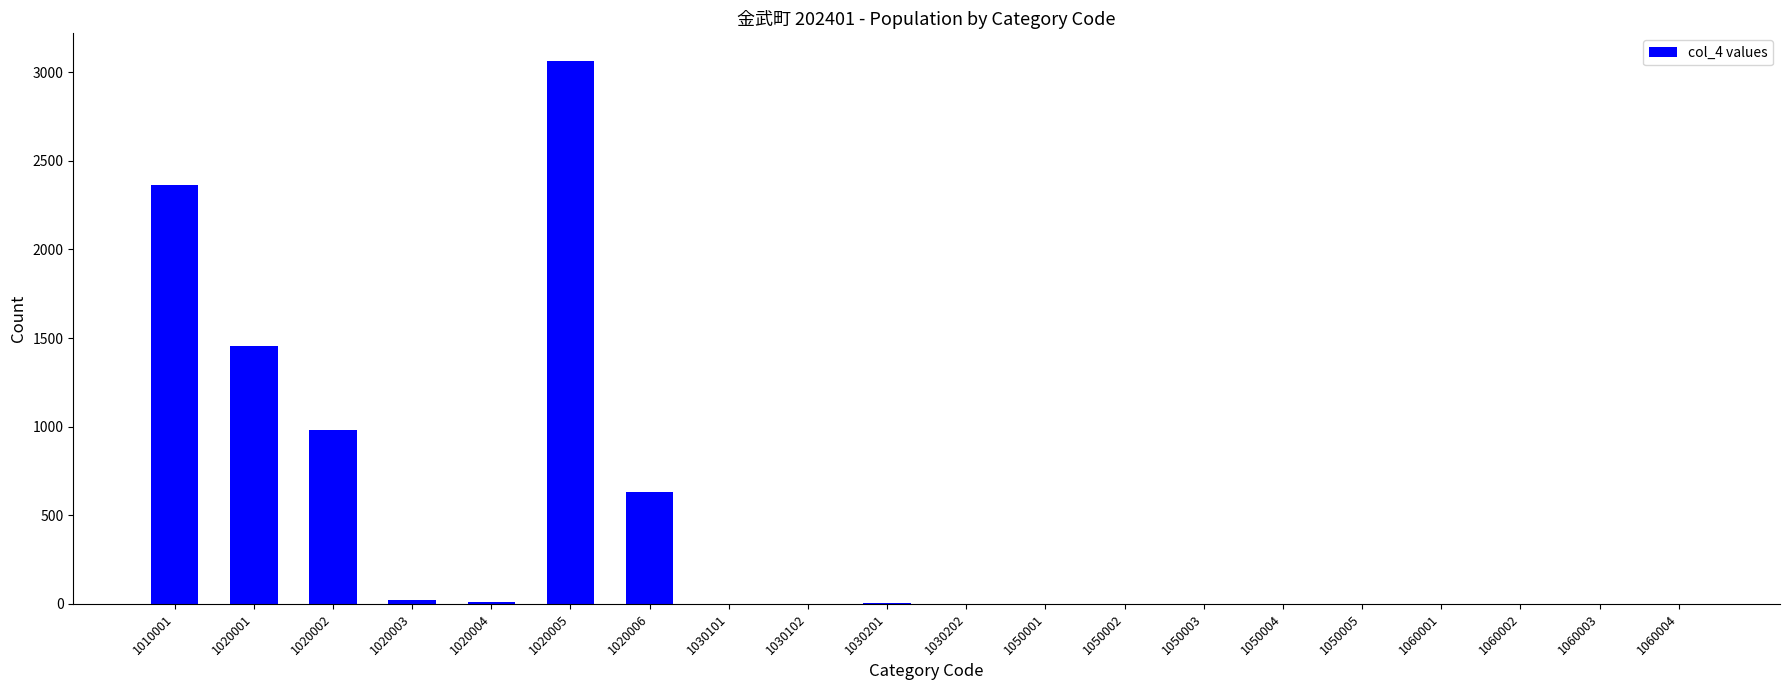

What is the sum of all values?

8531